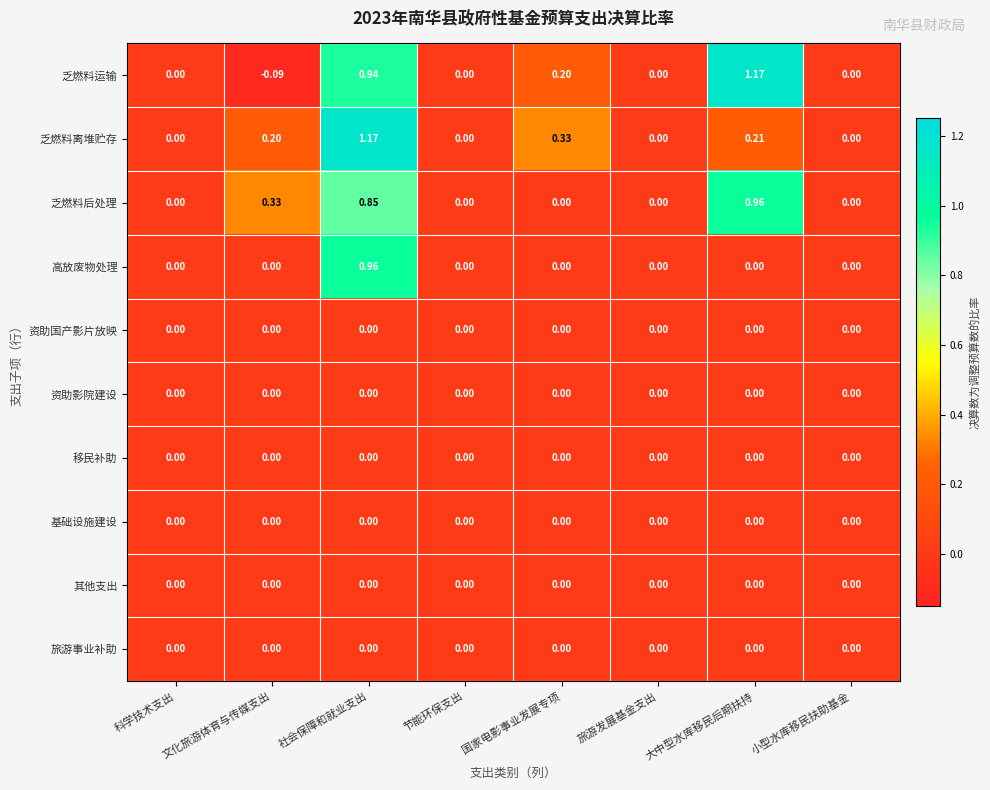

Which series has the largest range (max minus min)?

乏燃料运输